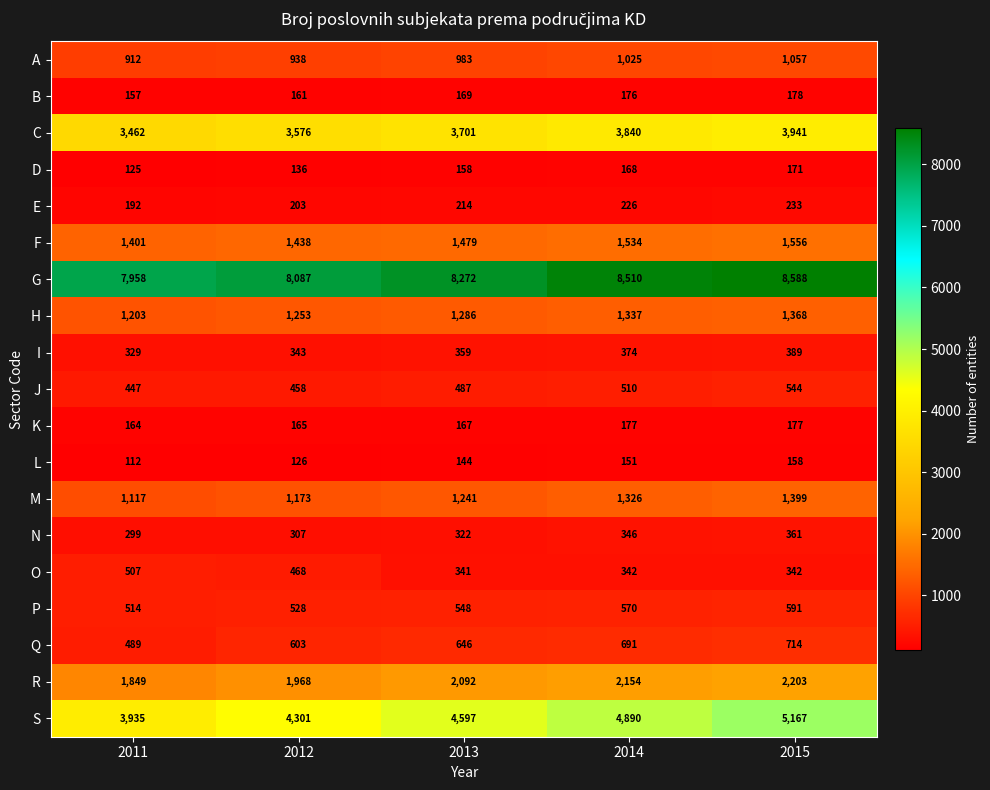

What value does the E series have at 2014, to the nearest 5?

225